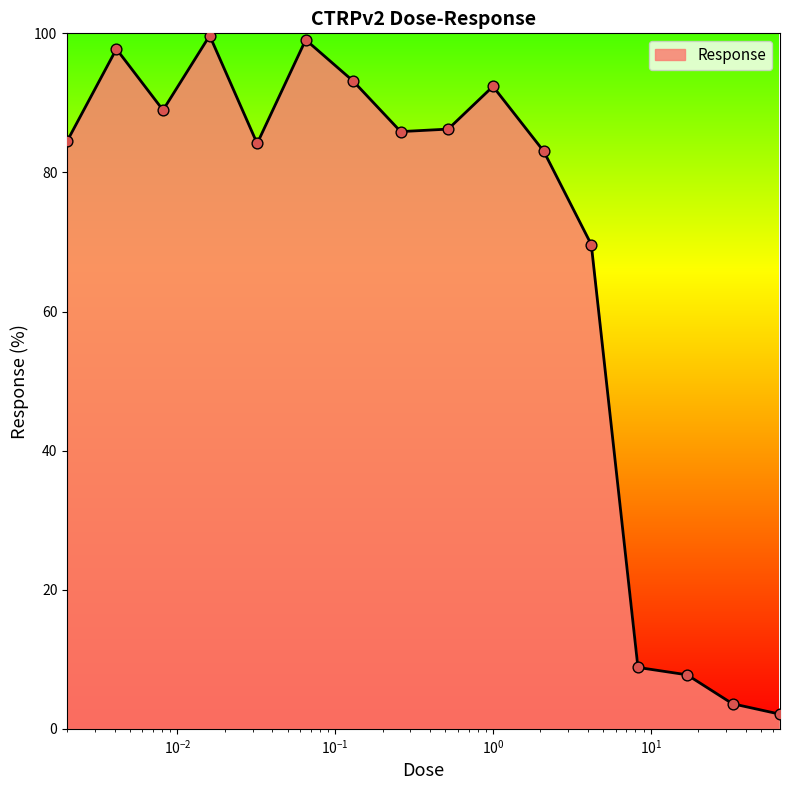

What is the difference between the maximum and minimum values?

97.6